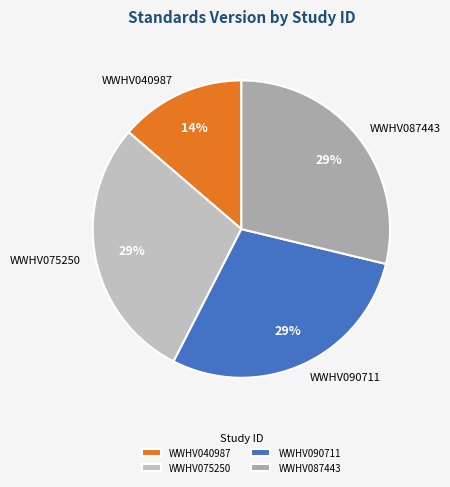

Does WWHV075250 represent more than half of the total?

No